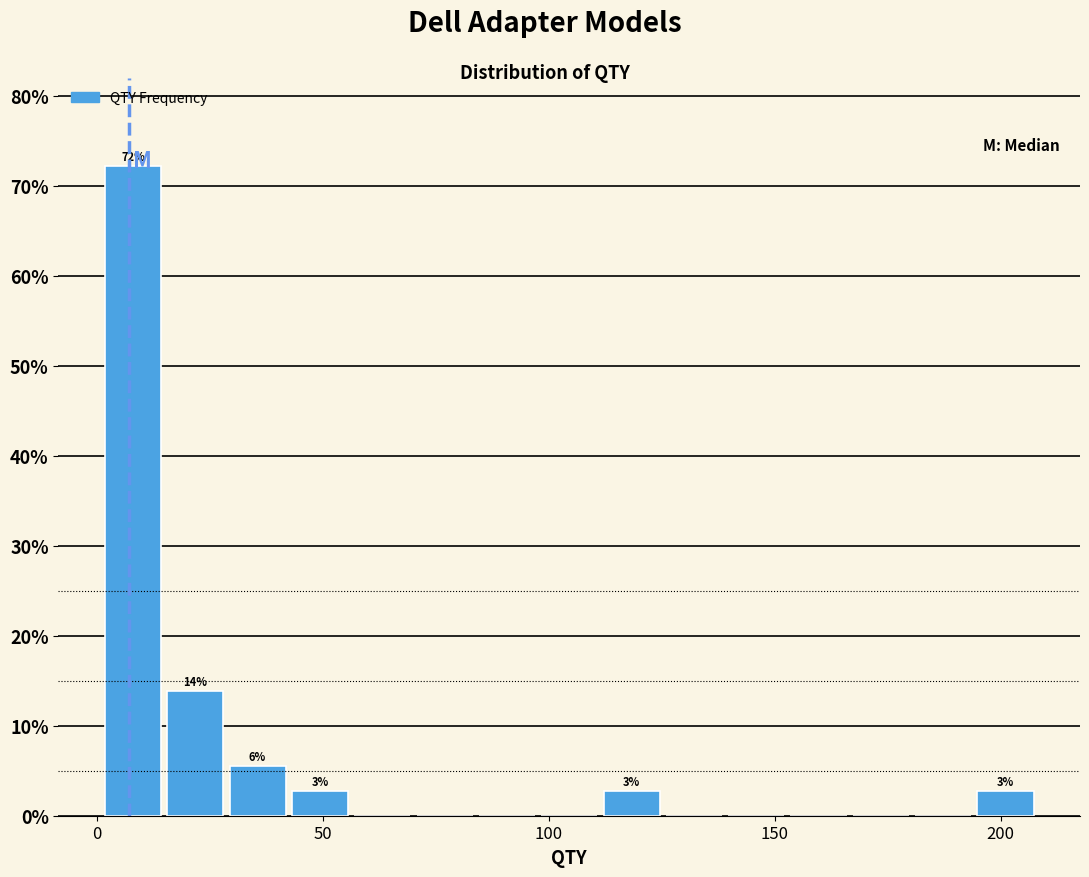

Read against the x-axis, roughly where is the centre of the tallest bar?

10